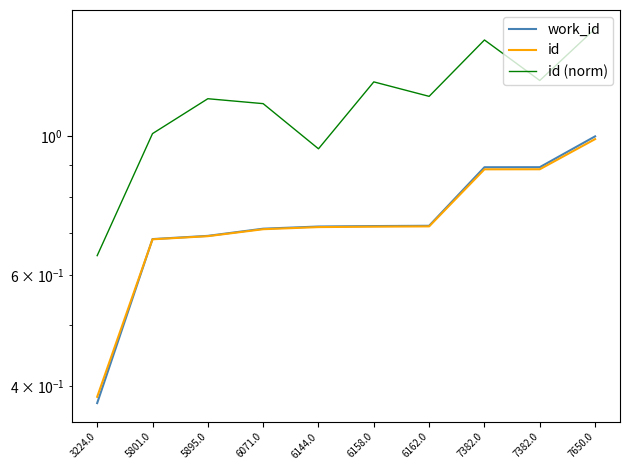

Where does the id (norm) series first go above 1?

5801.0